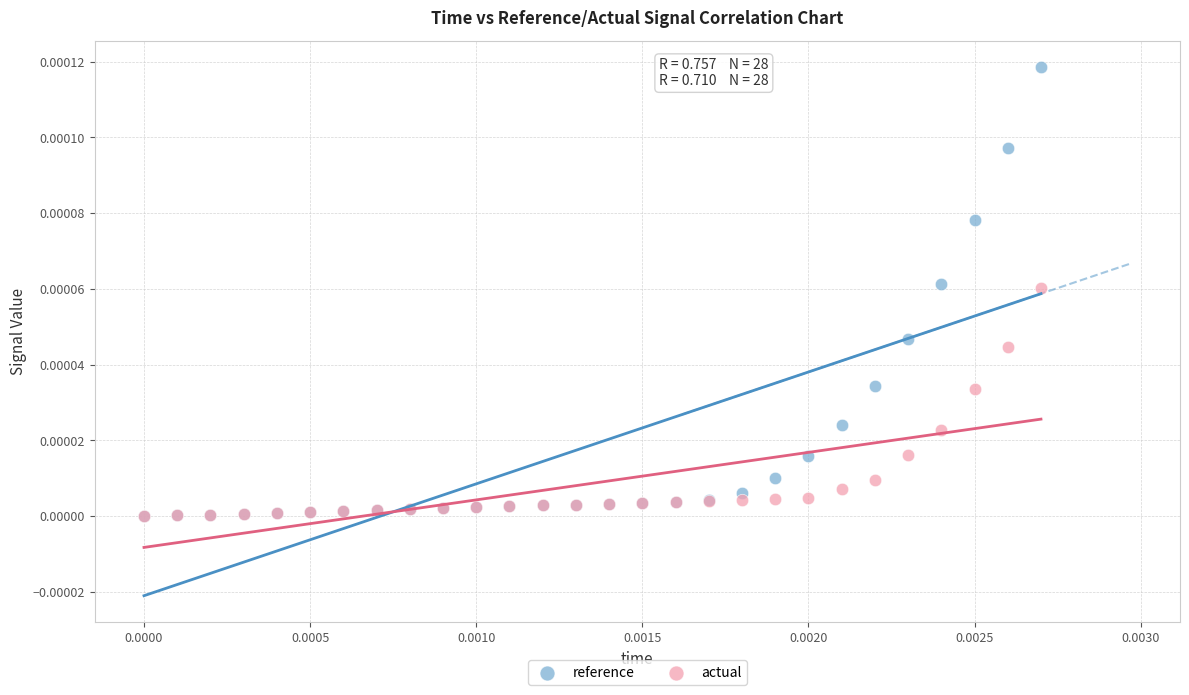

What are all the series names shown in the legend?

reference, actual